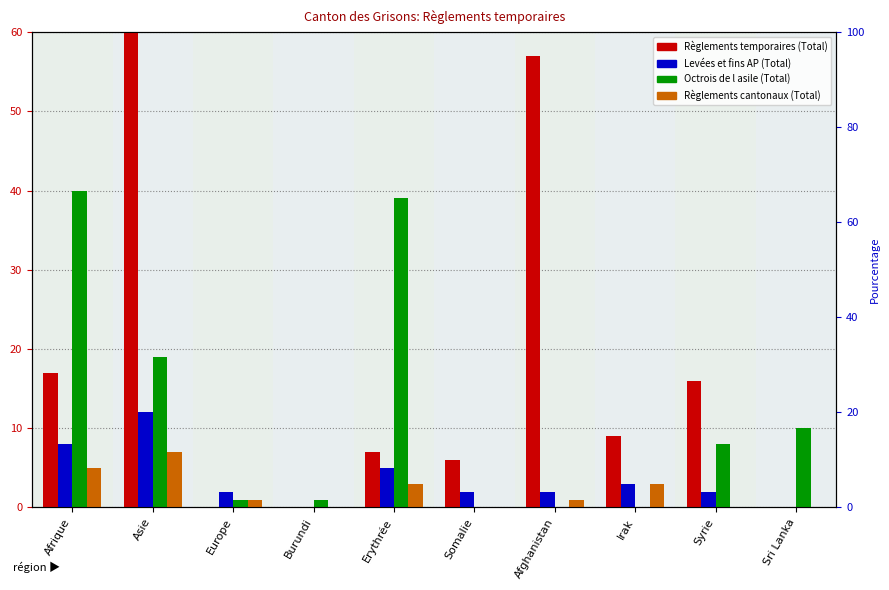

The value of Règlements temporaires (Total) at Afrique is 17. True or false?

True